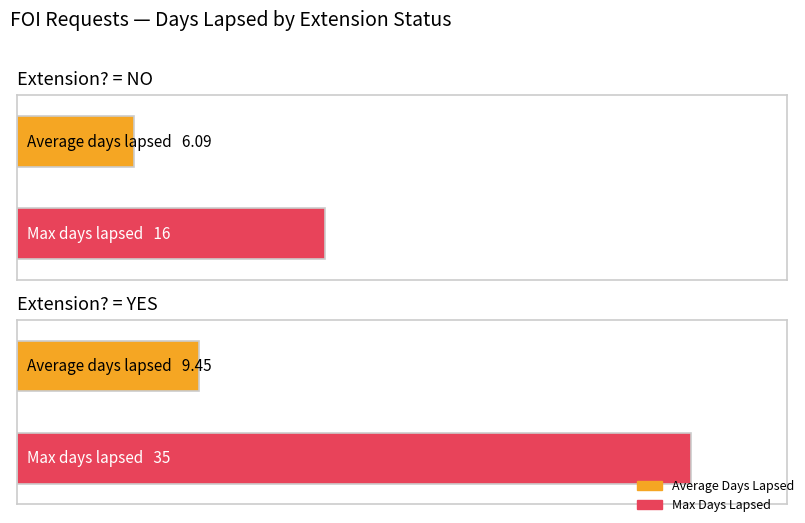

Does the chart contain any negative values?

No